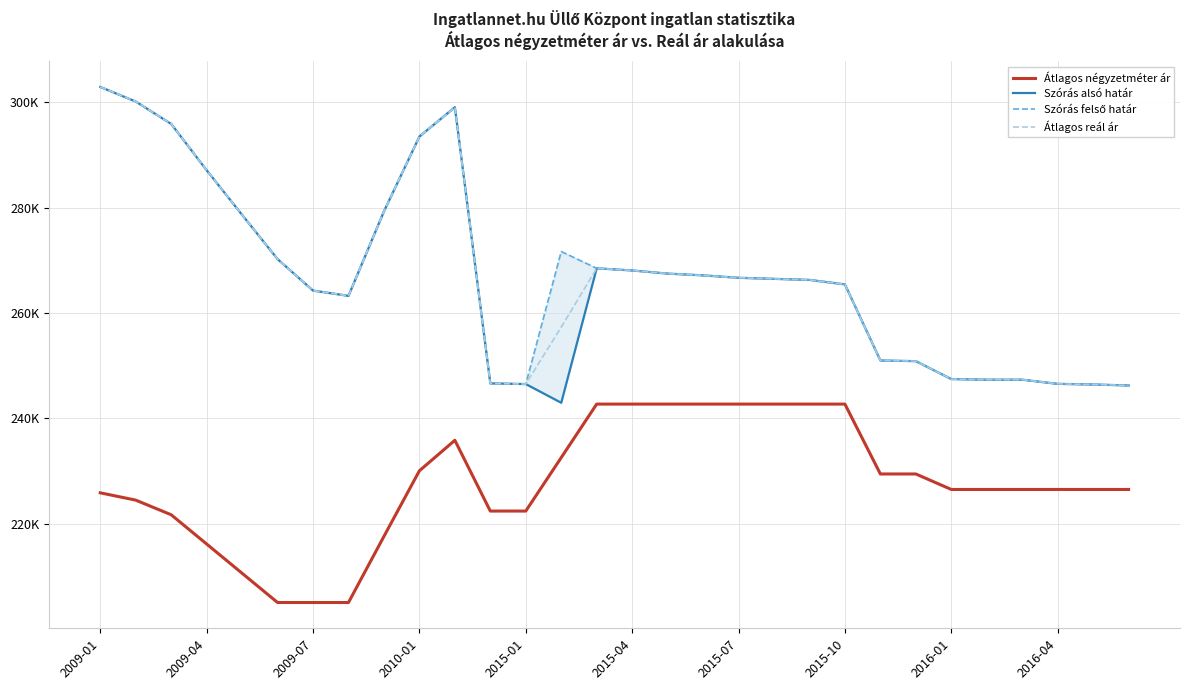

True or false: Szórás felső határ has a value of 161660 at 2009-07.

False